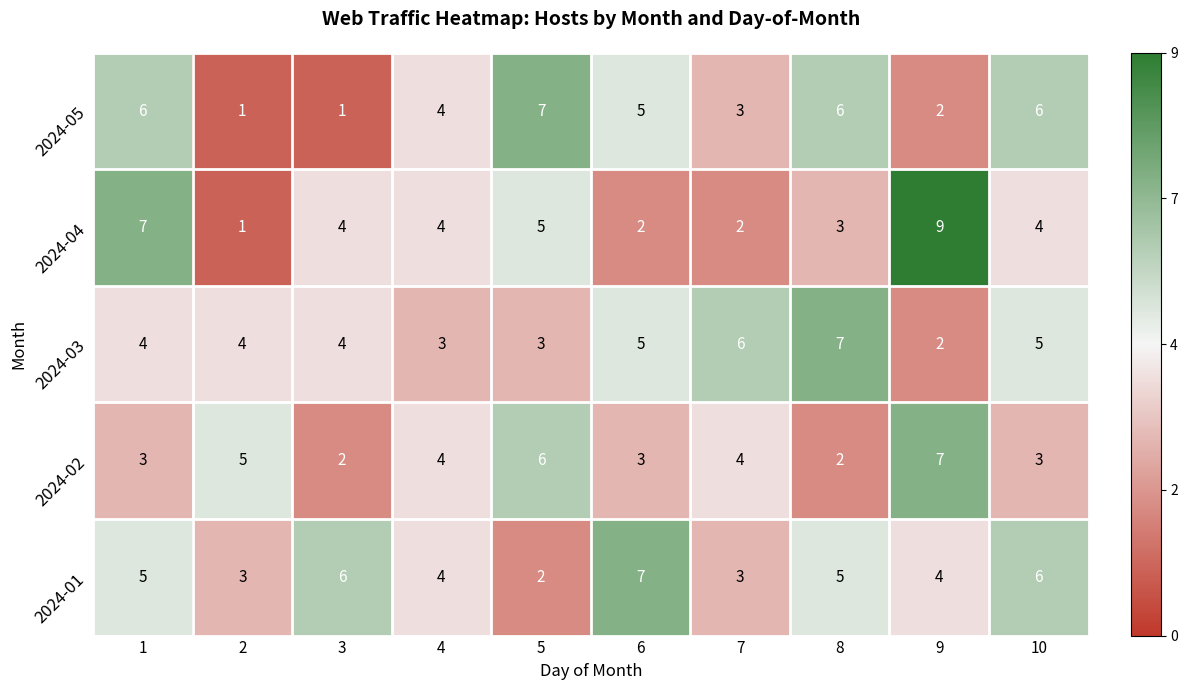

Is it true that 2024-01 equals 10 at 10?

False